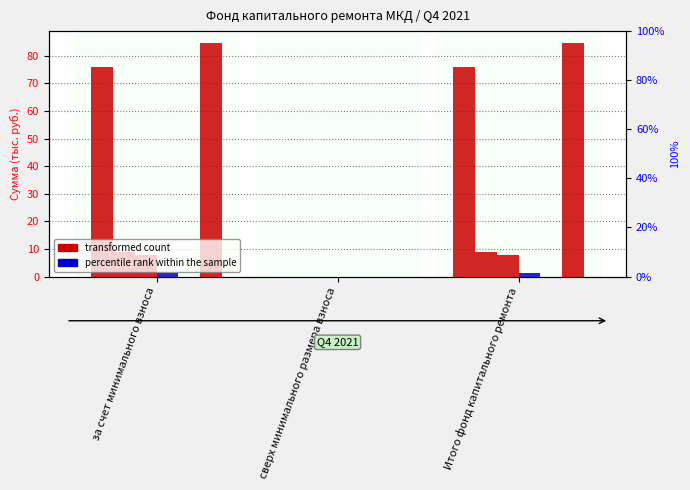

Which series has the largest total across all categories?

Остаток на конец периода